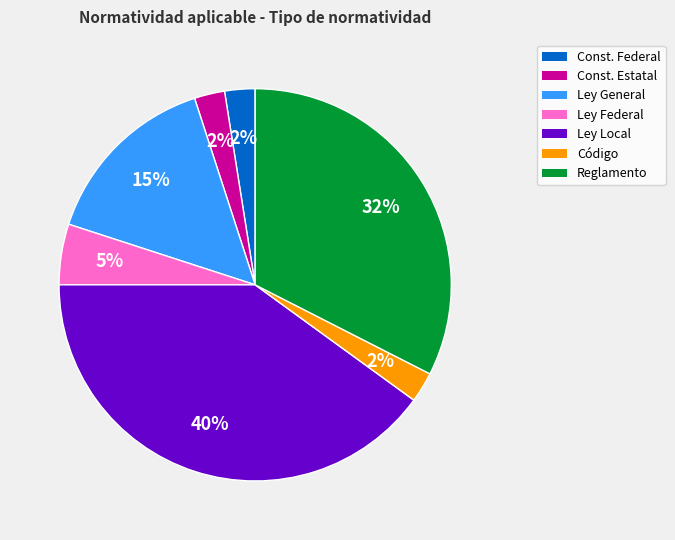

Is there any slice that represents more than half of the pie?

No